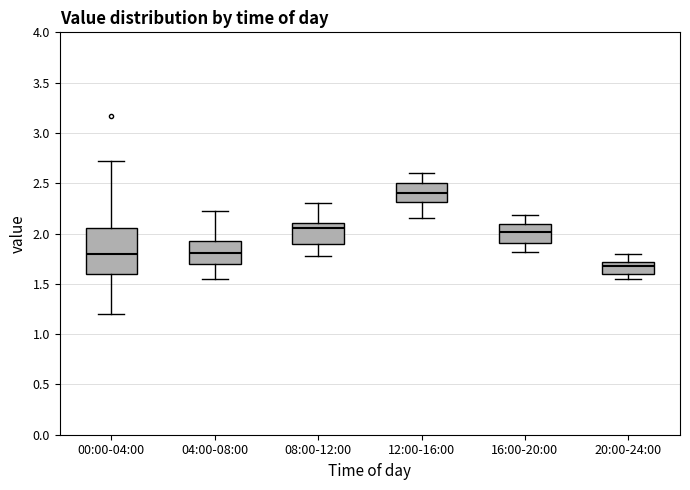

Comparing the boxes themselves (not the whiskers), which one is the tallest?

00:00-04:00